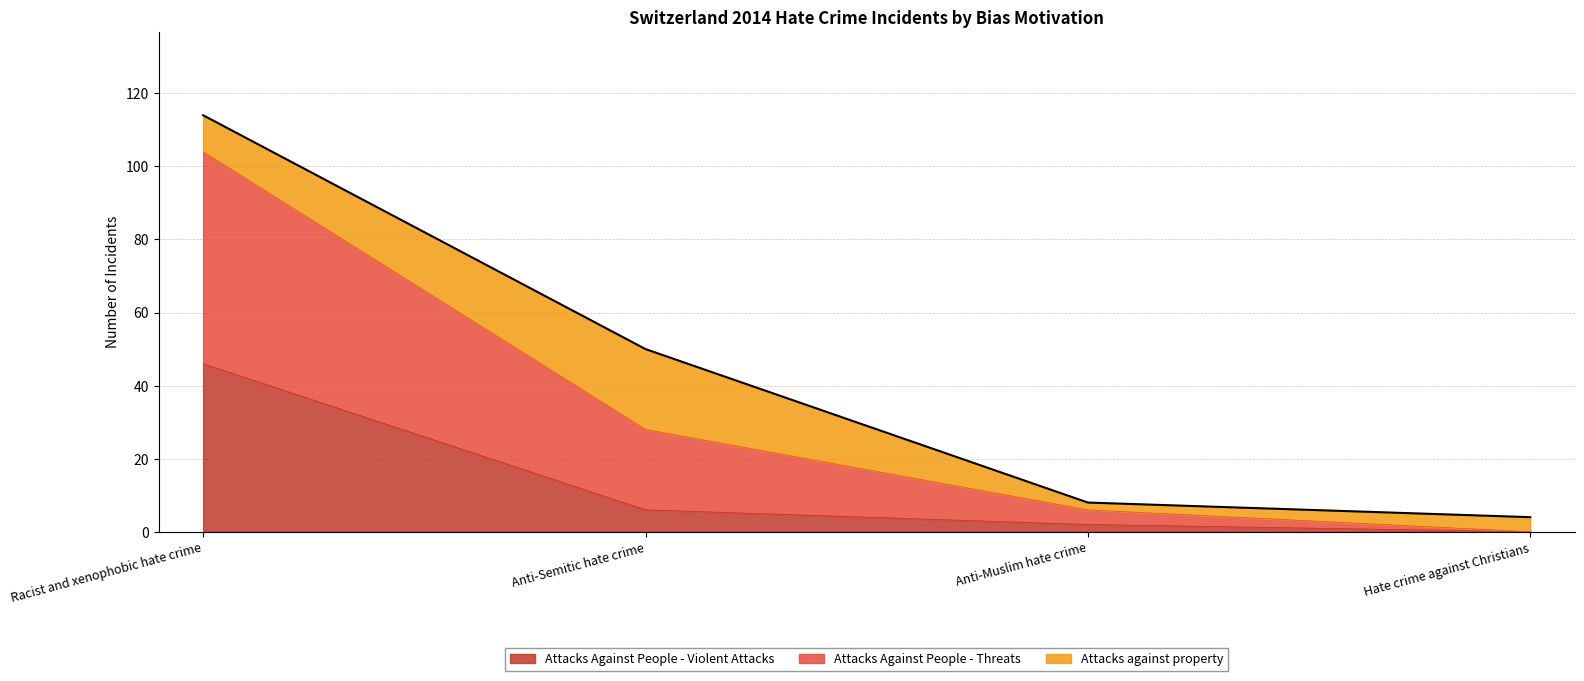

What is the total value across all series at Anti-Semitic hate crime?

50